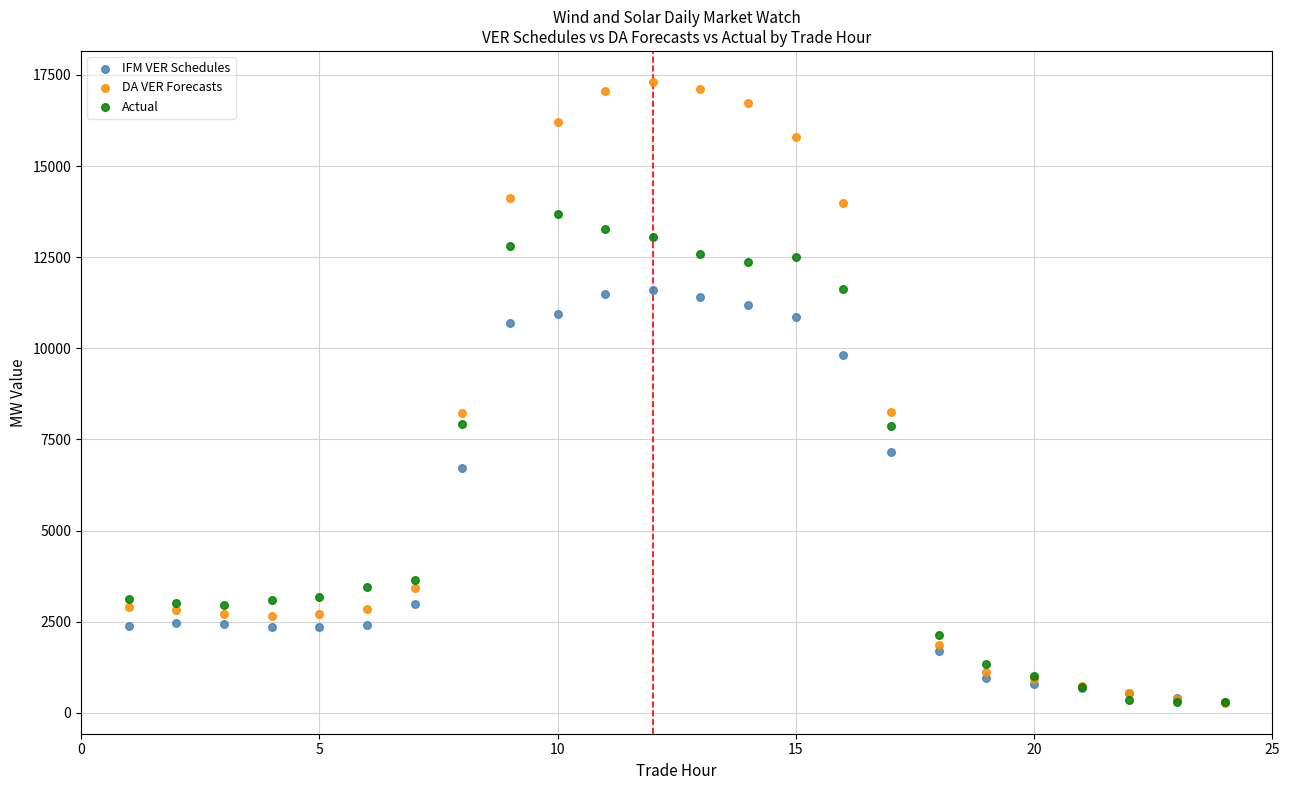

In the IFM VER Schedules series, what Y value is closest to 5946?

6720.7